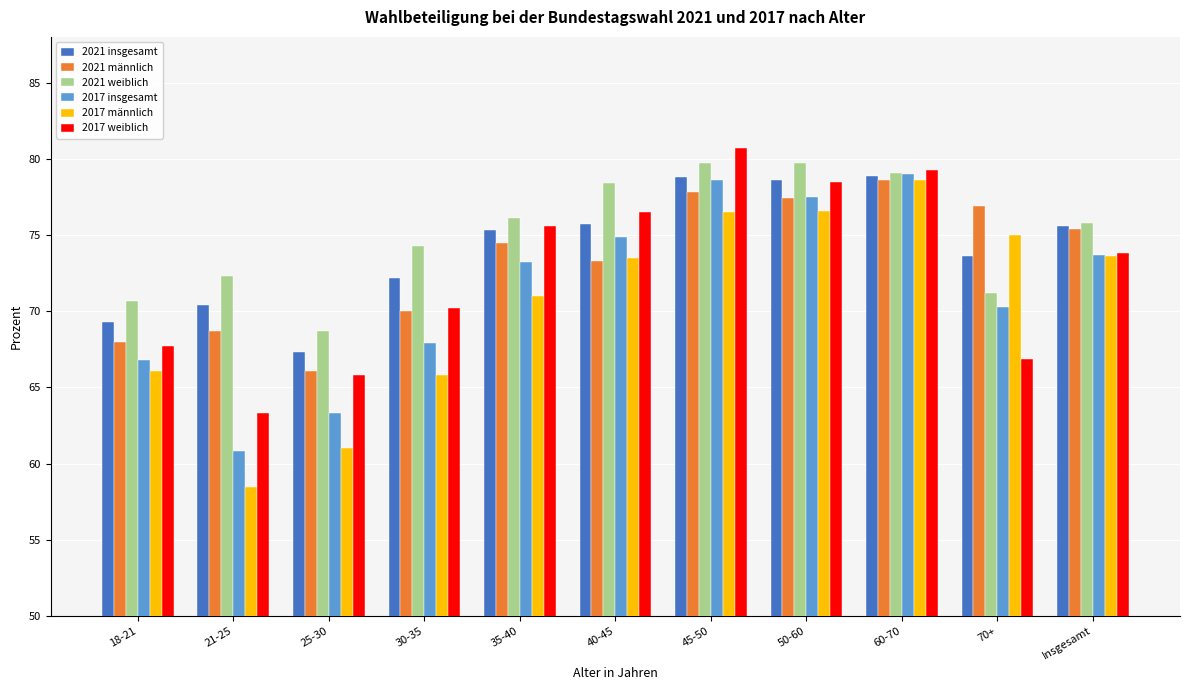

List the series in order of their overall mean, lowest first.

2017 männlich, 2017 insgesamt, 2017 weiblich, 2021 männlich, 2021 insgesamt, 2021 weiblich